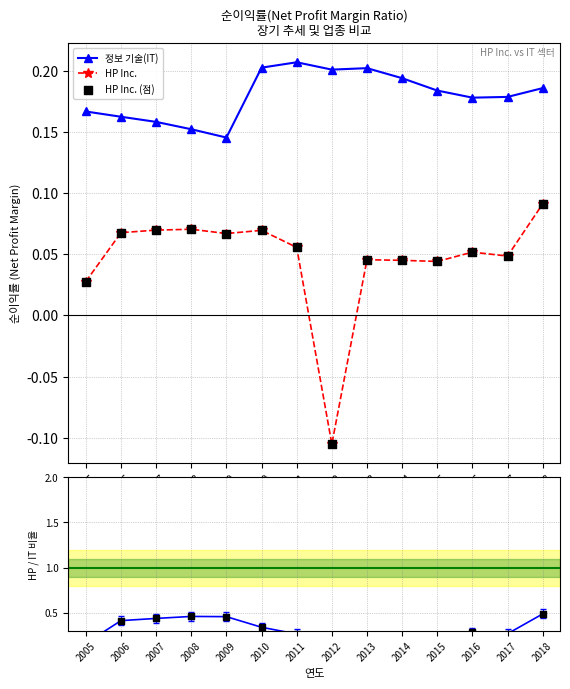

Which series contains the highest Y value?

HP / IT